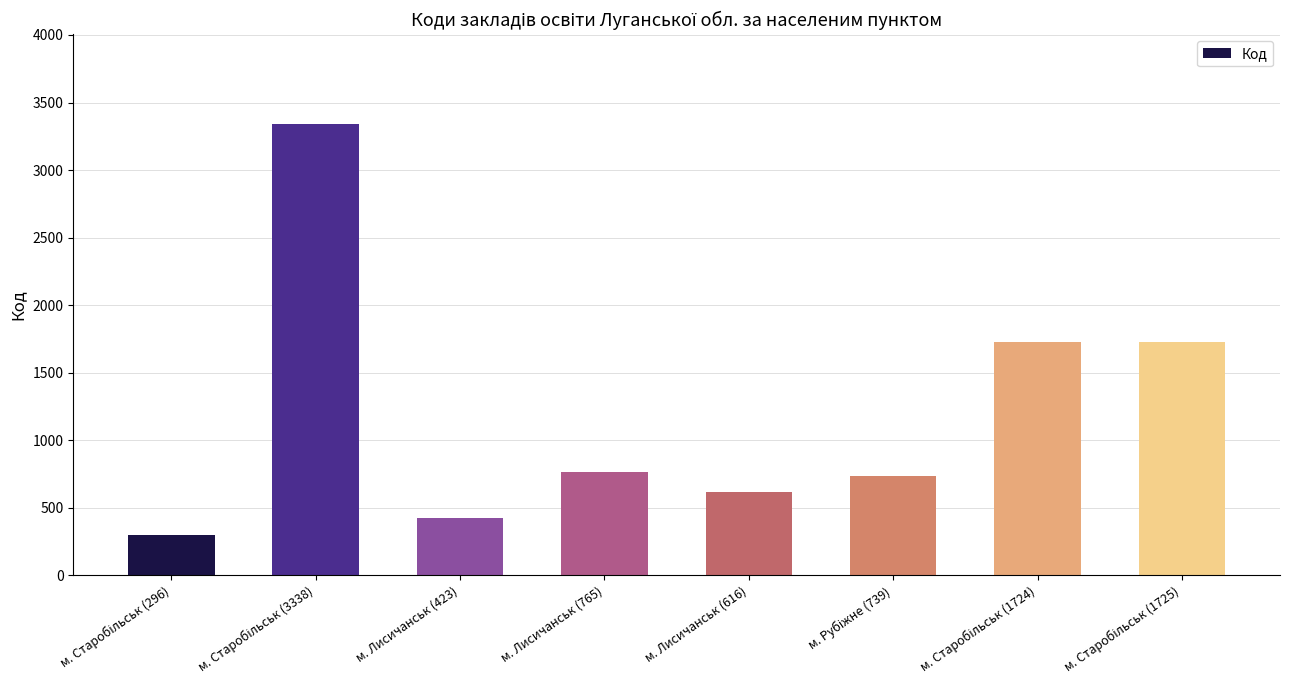

What is the label of the 6th bar from the right?

м. Лисичанськ (423)